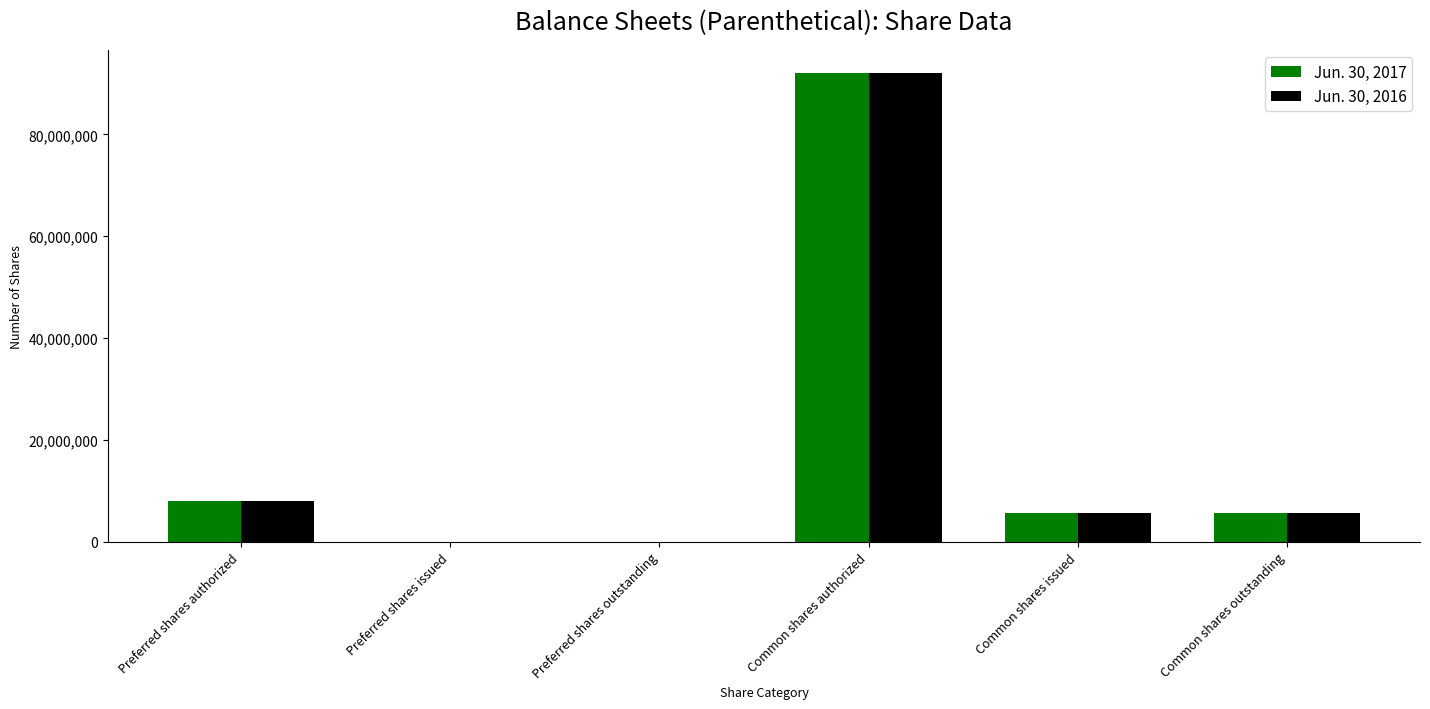

How many categories are shown in the chart?

6